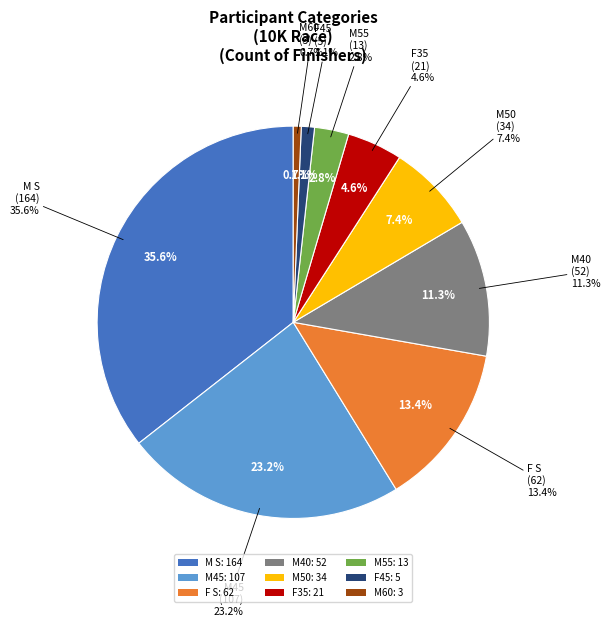

How many segments does this pie chart have?

9